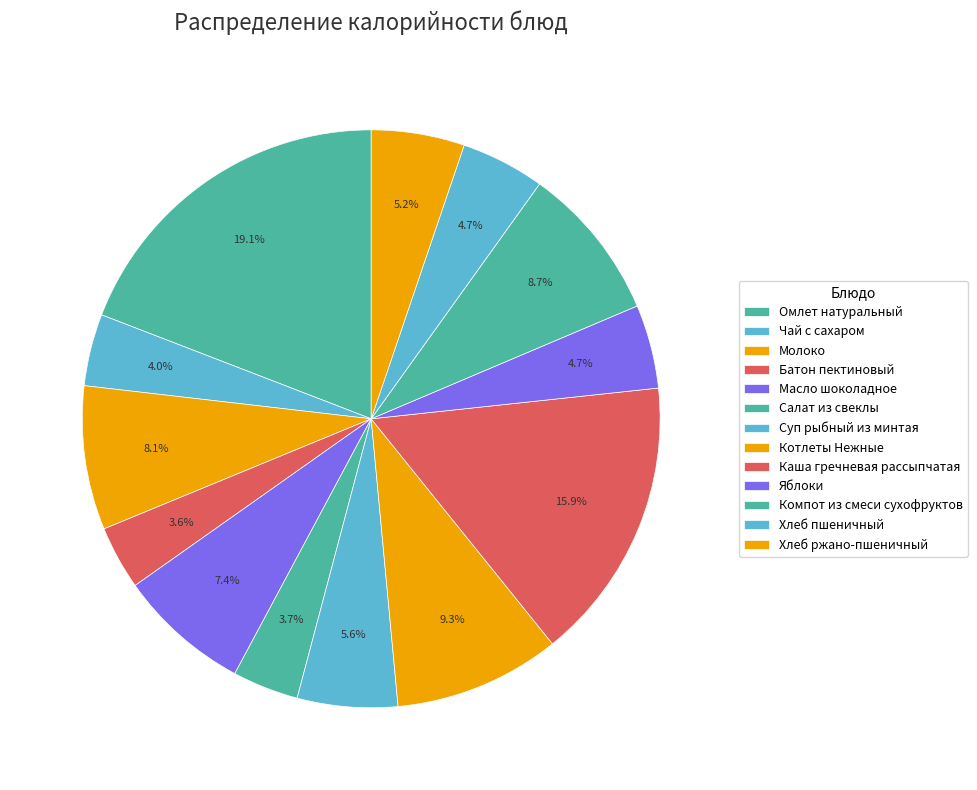

To the nearest percent, what is the average slice percentage?

8%